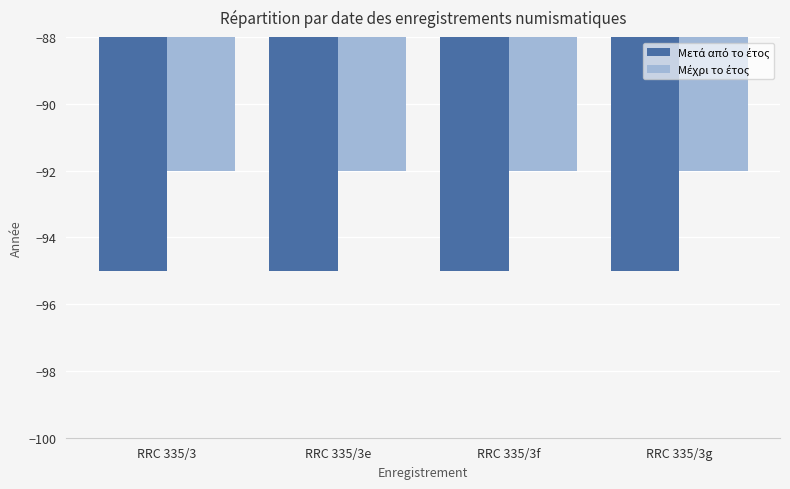

What is the maximum value shown in the chart?

-92